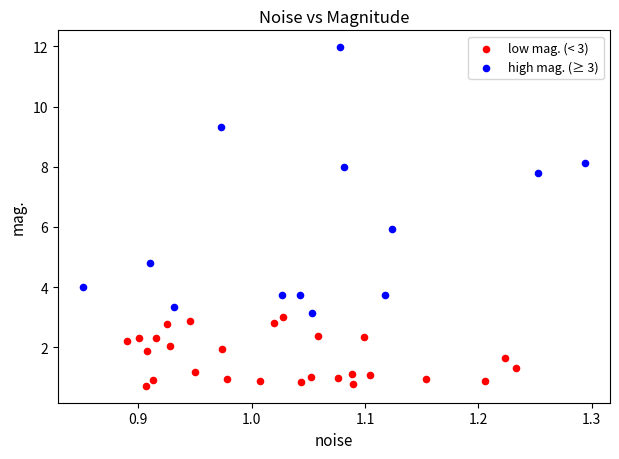

Which series contains the highest Y value?

high mag. (≥ 3)